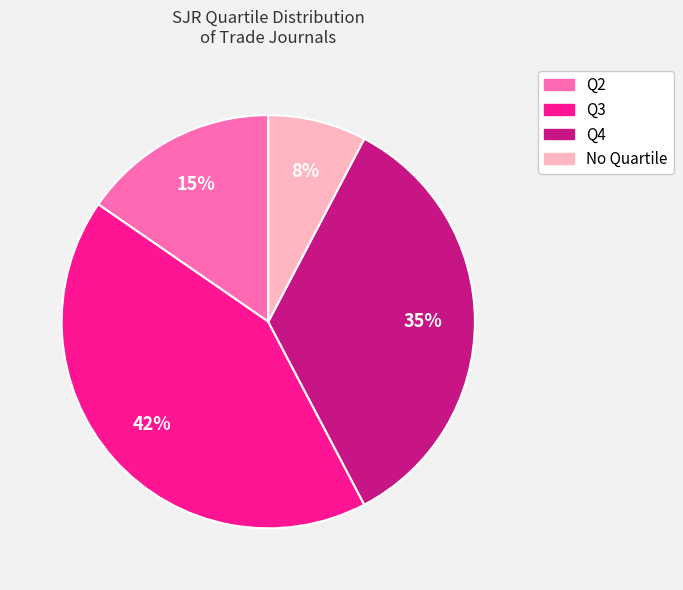

To the nearest percent, what is the average slice percentage?

25%